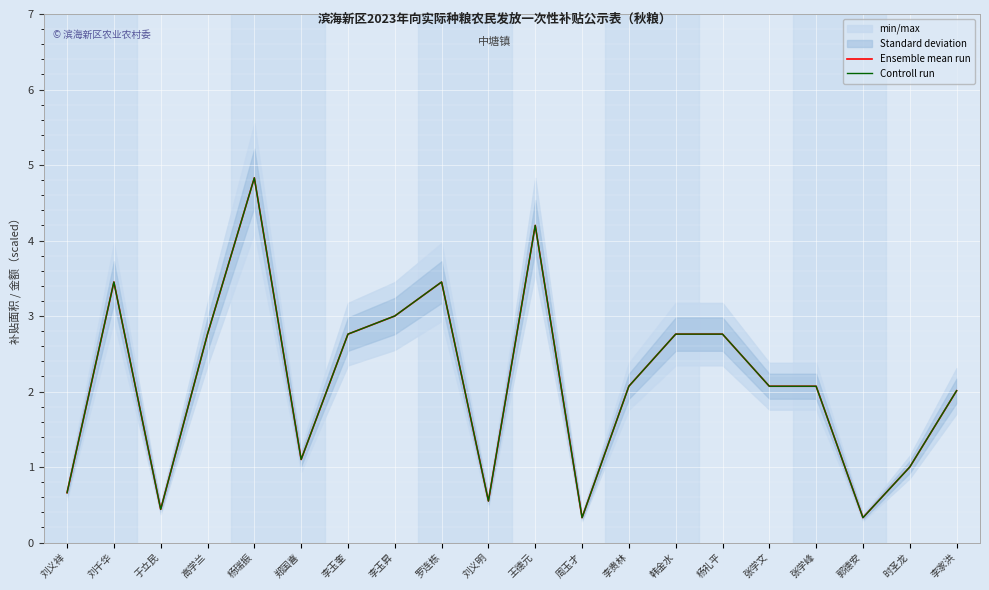

Reading left to right, what are all the values shown in this chart?

Ensemble mean run: 0.7	3.5	0.4	2.8	4.8	1.1	2.8	3.0	3.5	0.6	4.2	0.3	2.1	2.8	2.8	2.1	2.1	0.3	1.0	2.0
Controll run: 0.7	3.5	0.4	2.8	4.8	1.1	2.8	3.0	3.5	0.5	4.2	0.3	2.1	2.8	2.8	2.1	2.1	0.3	1.0	2.0